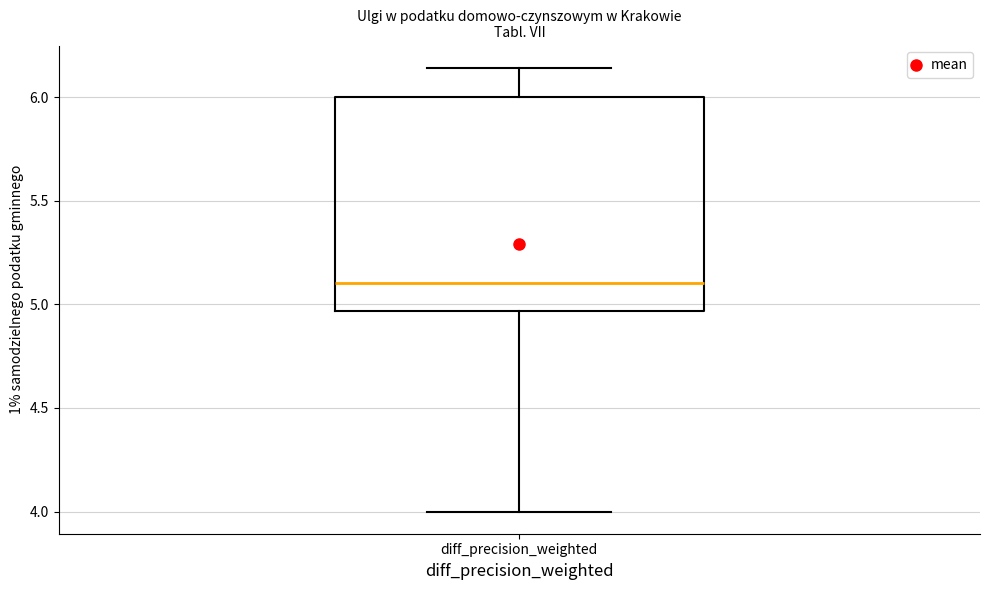

Transcribe this box plot: give where the median line is, the range the box spans, and where the two whiskers end, as read against the y-axis. The values are not printed on the chart, so give them approximately, as read against the axis.

median 5.10, box 4.95 to 6.00, whiskers 4.00 to 6.15